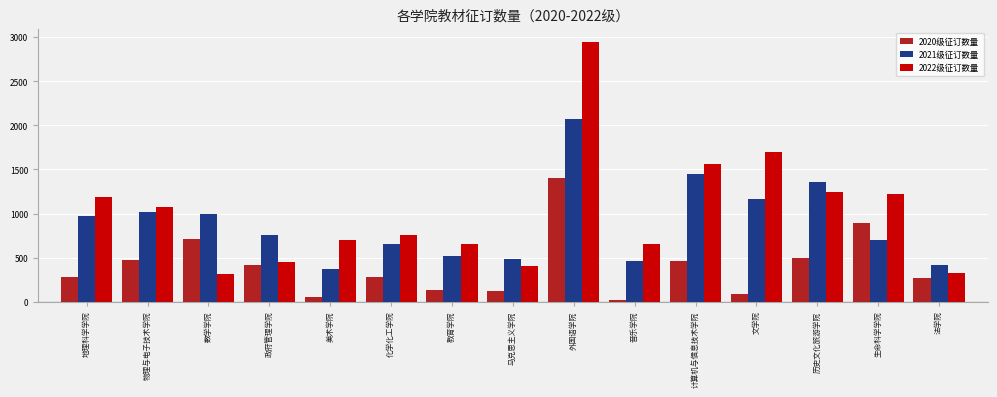

What is the sum of all 2020级征订数量 values?

6108